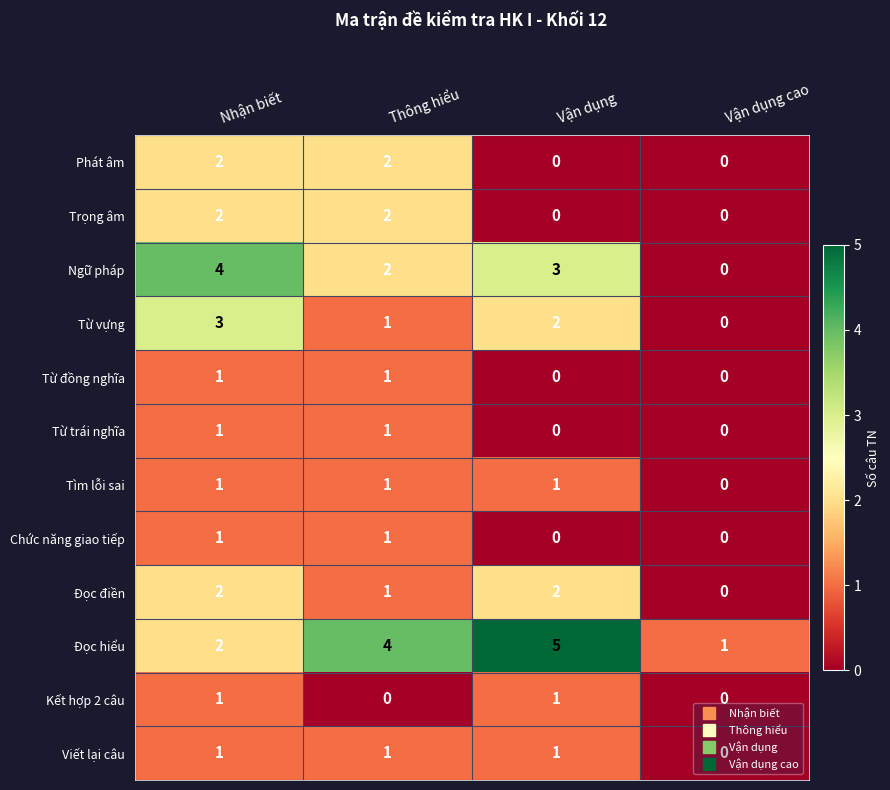

Which series changed the most between Nhận biết and Vận dụng cao?

Ngữ pháp